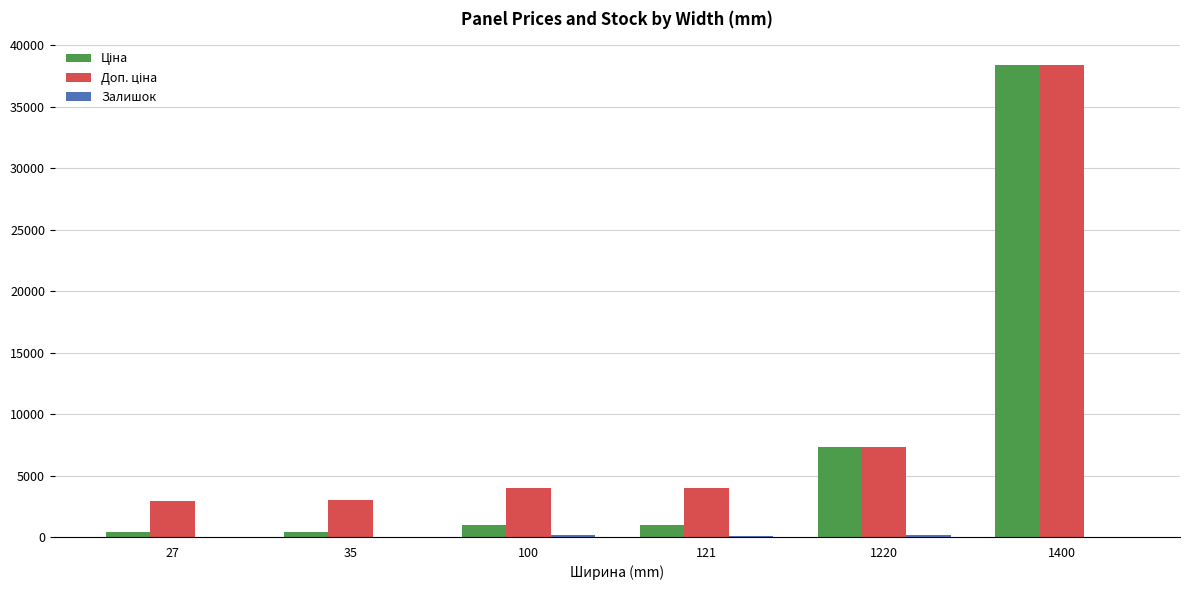

What is the greatest value displayed?

38429.0